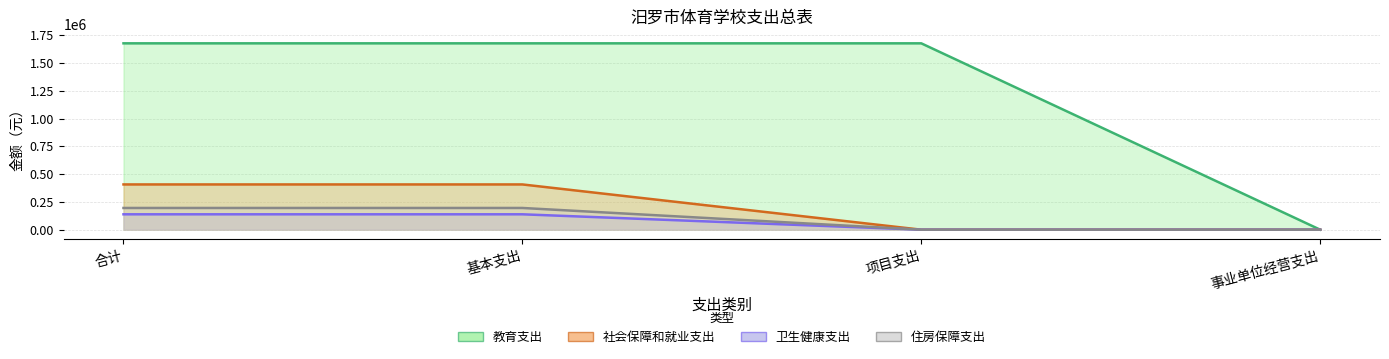

What value does the 卫生健康支出 series have at 基本支出?

407397.0